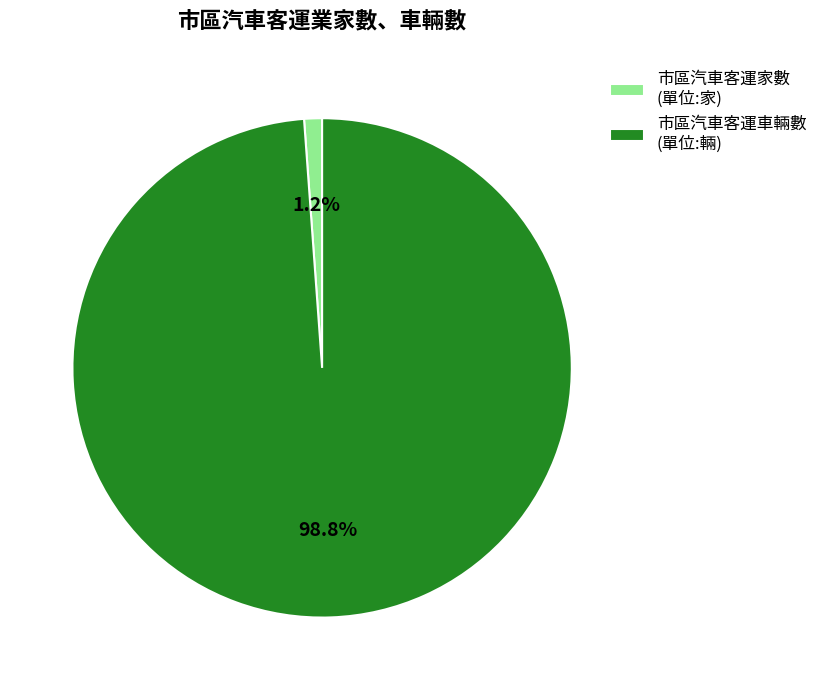

Which slice is the smallest?

市區汽車客運家數 (單位:家)